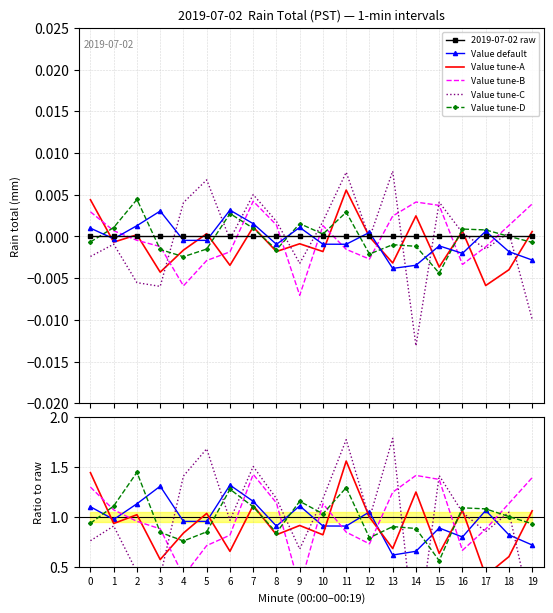

What is the difference between the maximum and minimum values in the Value default series?

0.7